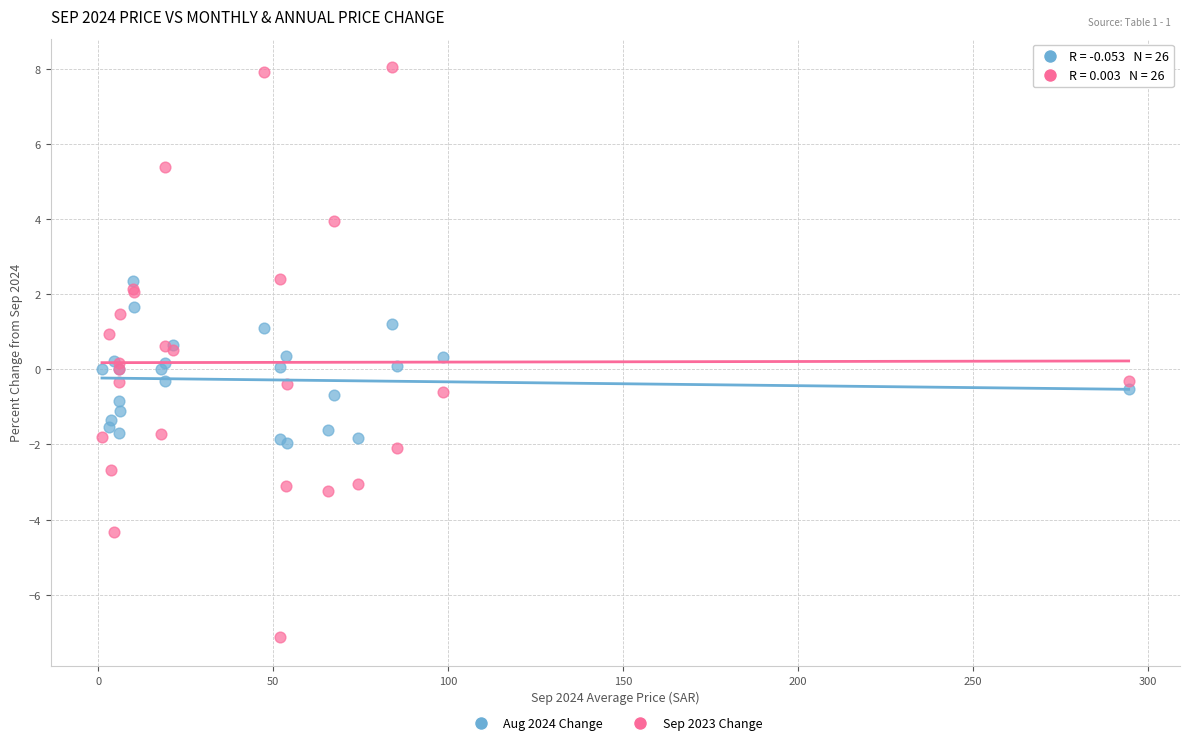

Which series contains the highest Y value?

Sep 2023 Change